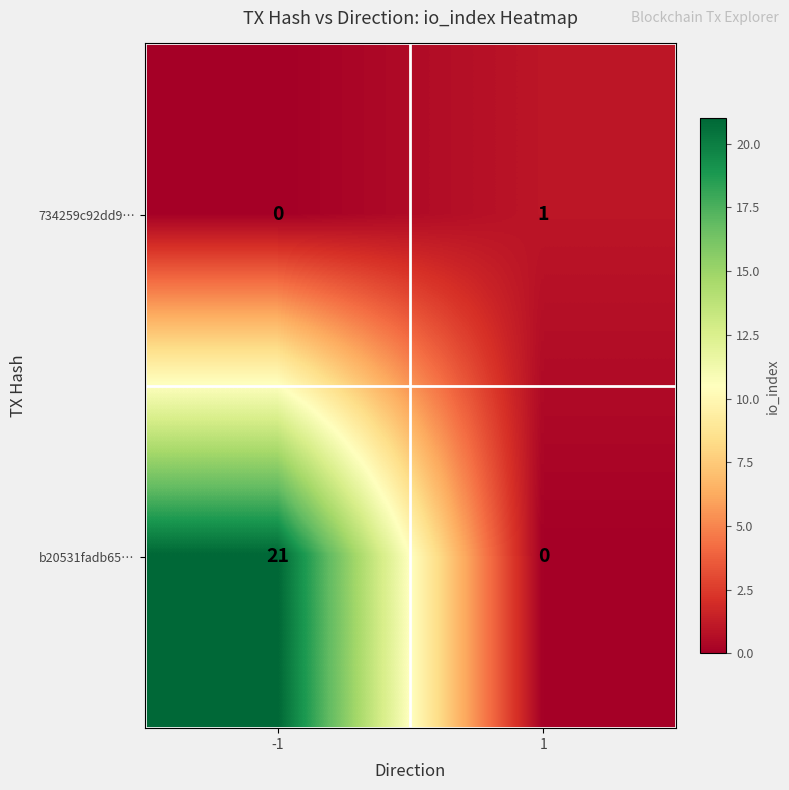

The value of b20531fadb65… at -1 is 10. True or false?

False